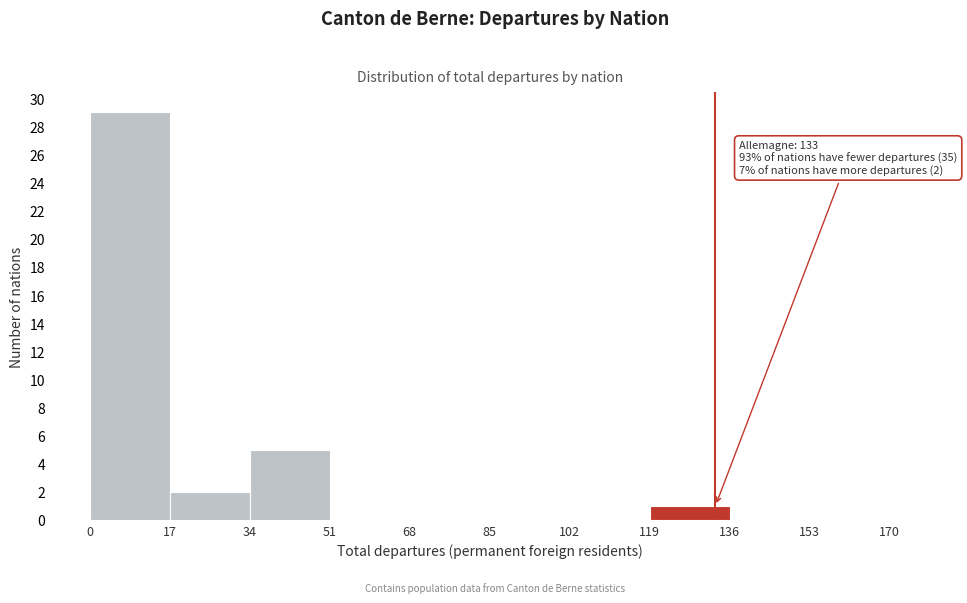

Which range on the x-axis has the tallest bar?

0 to 17